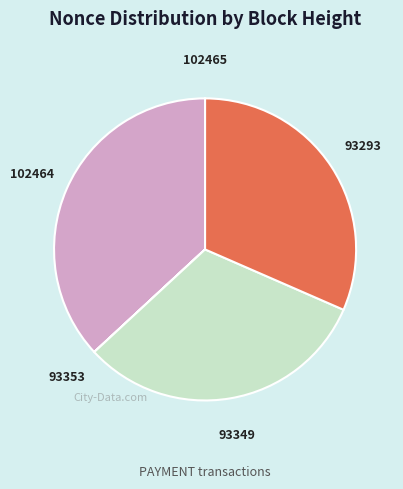

Is there a majority slice in this chart?

No